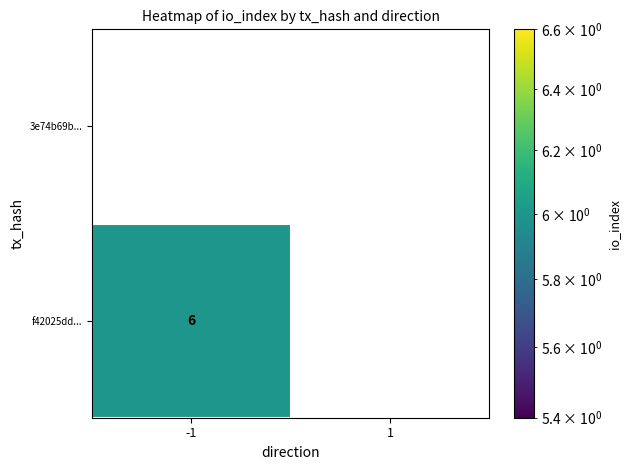

What is the greatest value displayed?

6